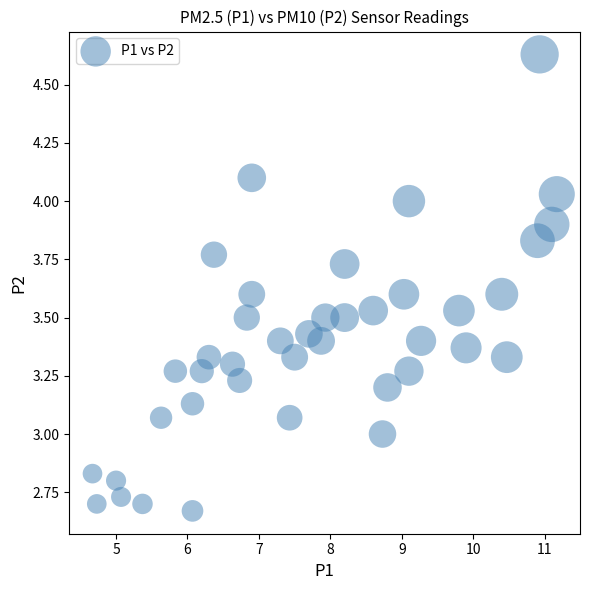

What is the range of X values (max minus min)?

6.5